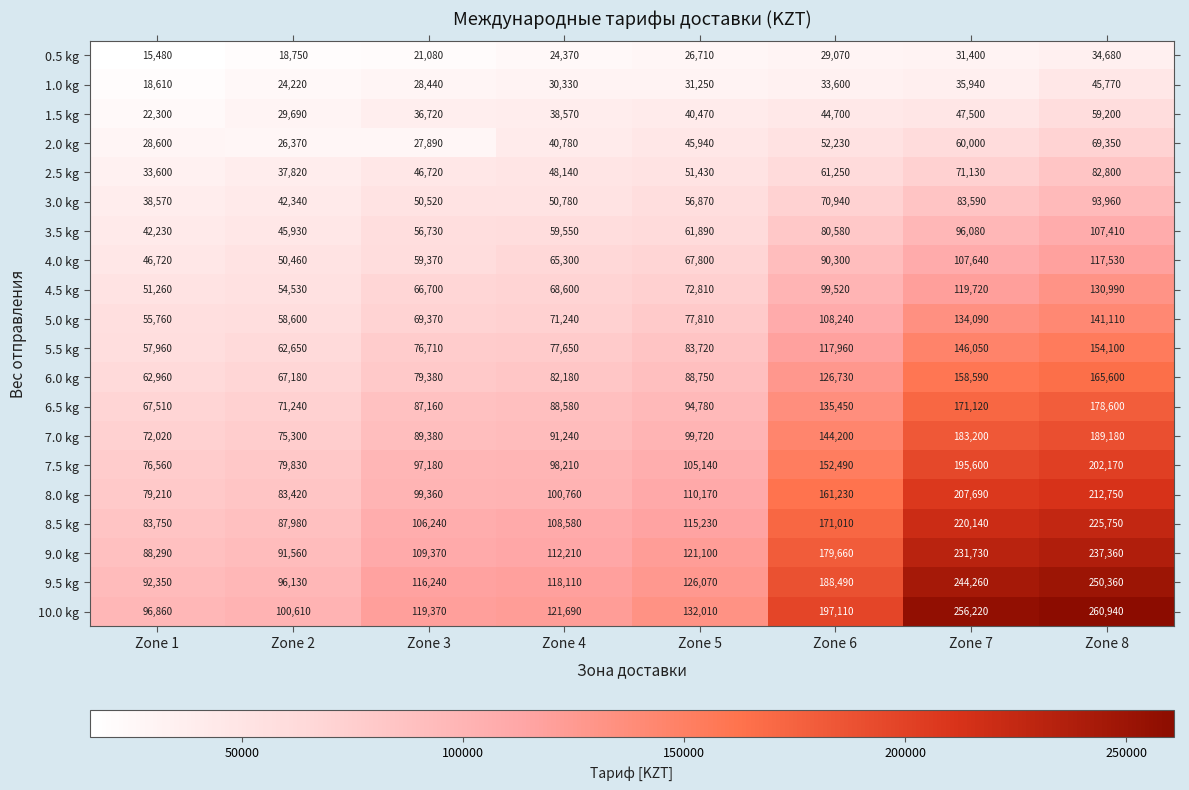

List the series in order of their peak value, lowest first.

0.5 kg, 1.0 kg, 1.5 kg, 2.0 kg, 2.5 kg, 3.0 kg, 3.5 kg, 4.0 kg, 4.5 kg, 5.0 kg, 5.5 kg, 6.0 kg, 6.5 kg, 7.0 kg, 7.5 kg, 8.0 kg, 8.5 kg, 9.0 kg, 9.5 kg, 10.0 kg